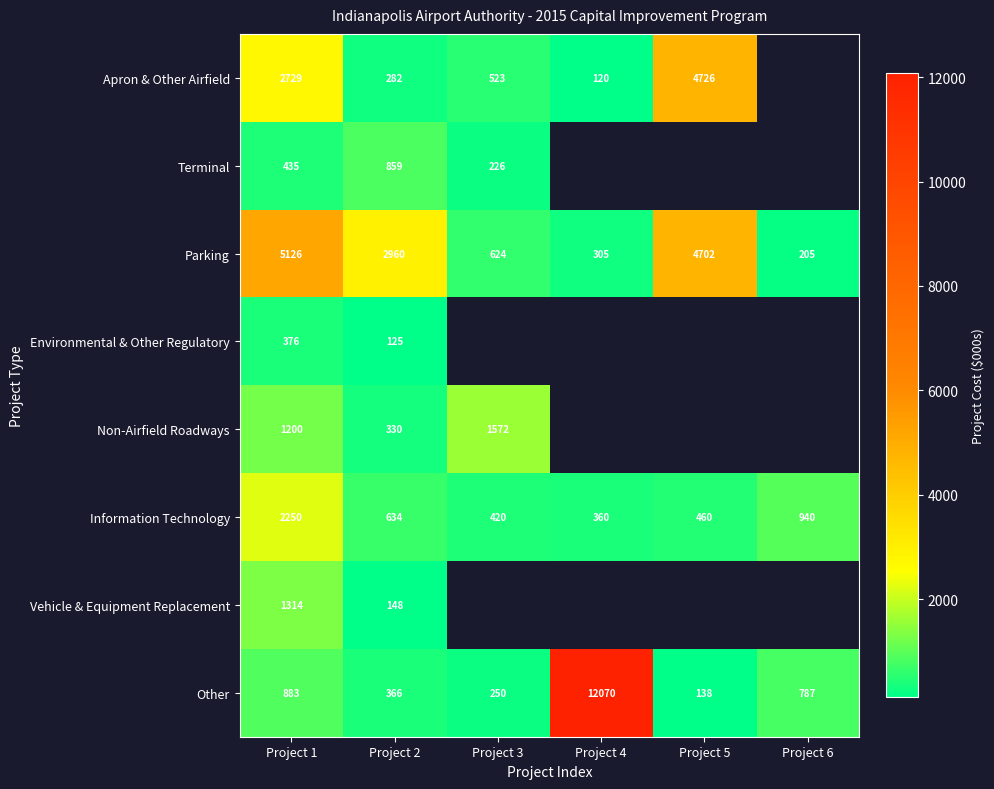

Where is Parking nearest to the value 2665?

Project 2